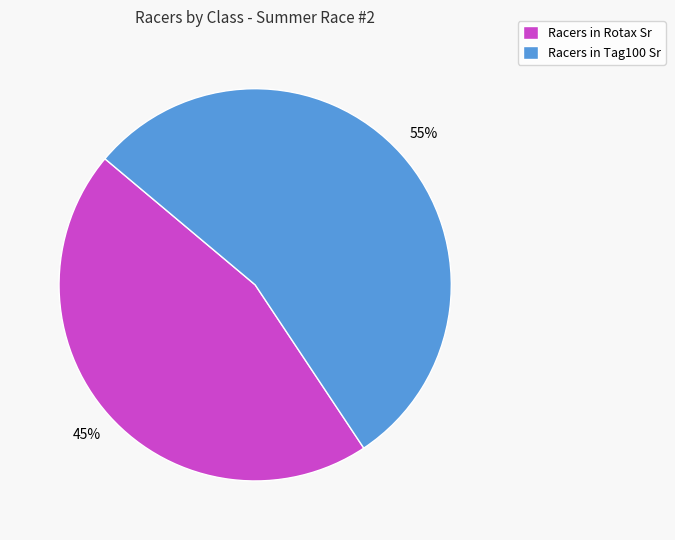

Is the sum of Racers in Rotax Sr and Racers in Tag100 Sr greater than half?

Yes